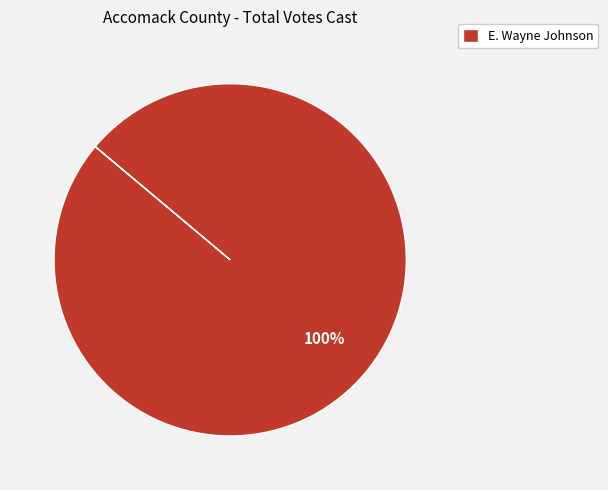

Is it true that E. Wayne Johnson is 100% of the pie?

True